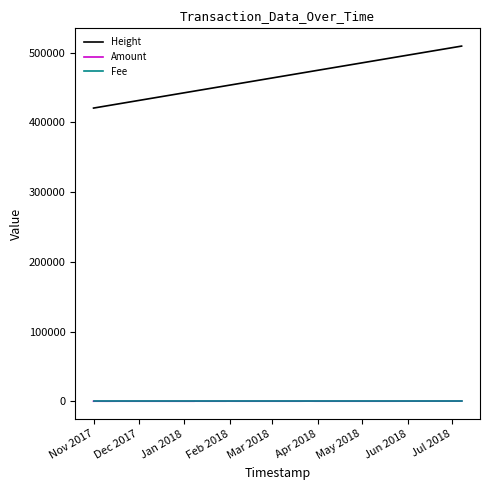

True or false: Fee and Height intersect in this chart.

False